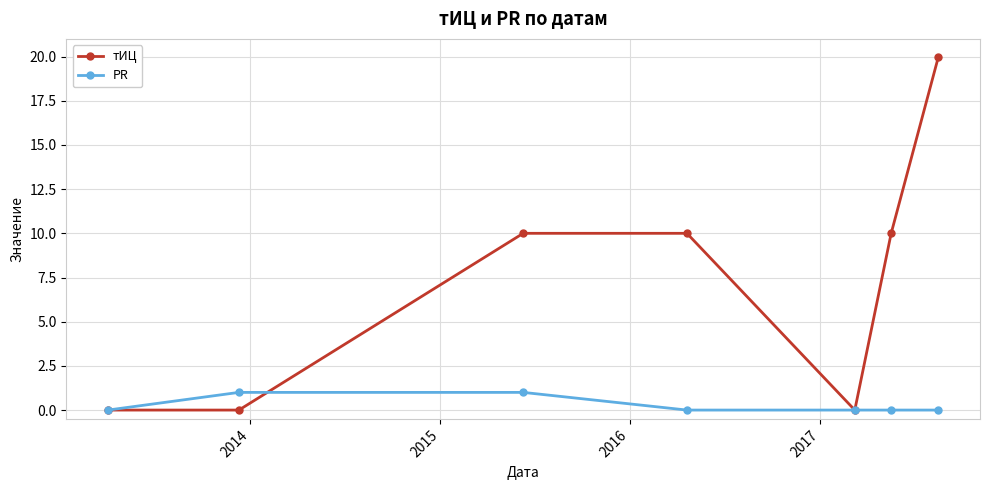

Which series has the widest spread of values?

тИЦ